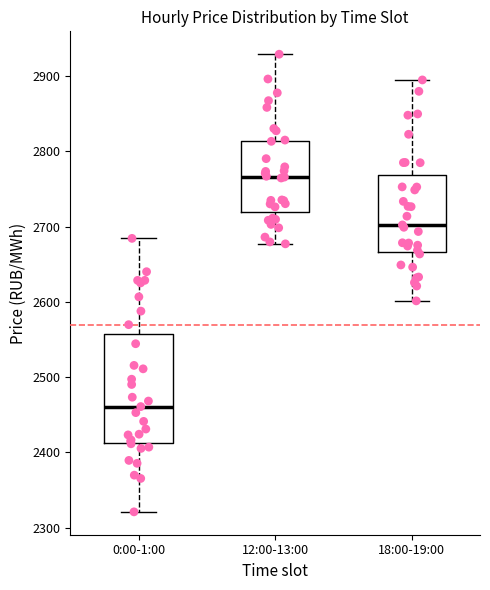

Which box has the highest median line?

12:00-13:00